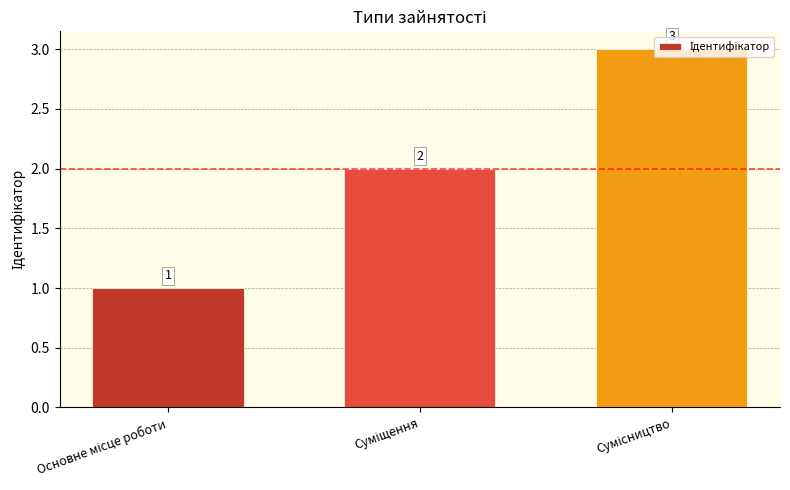

What is the maximum value shown in the chart?

3